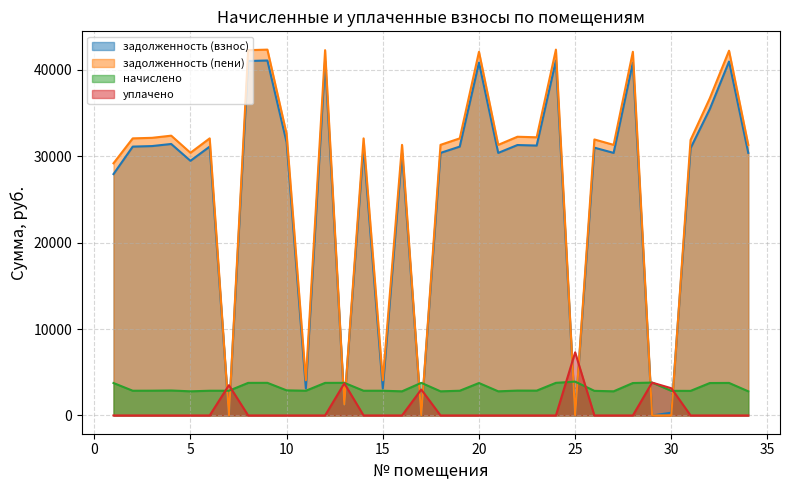

How many interior local peaks does the задолженность (пени) series have?

12